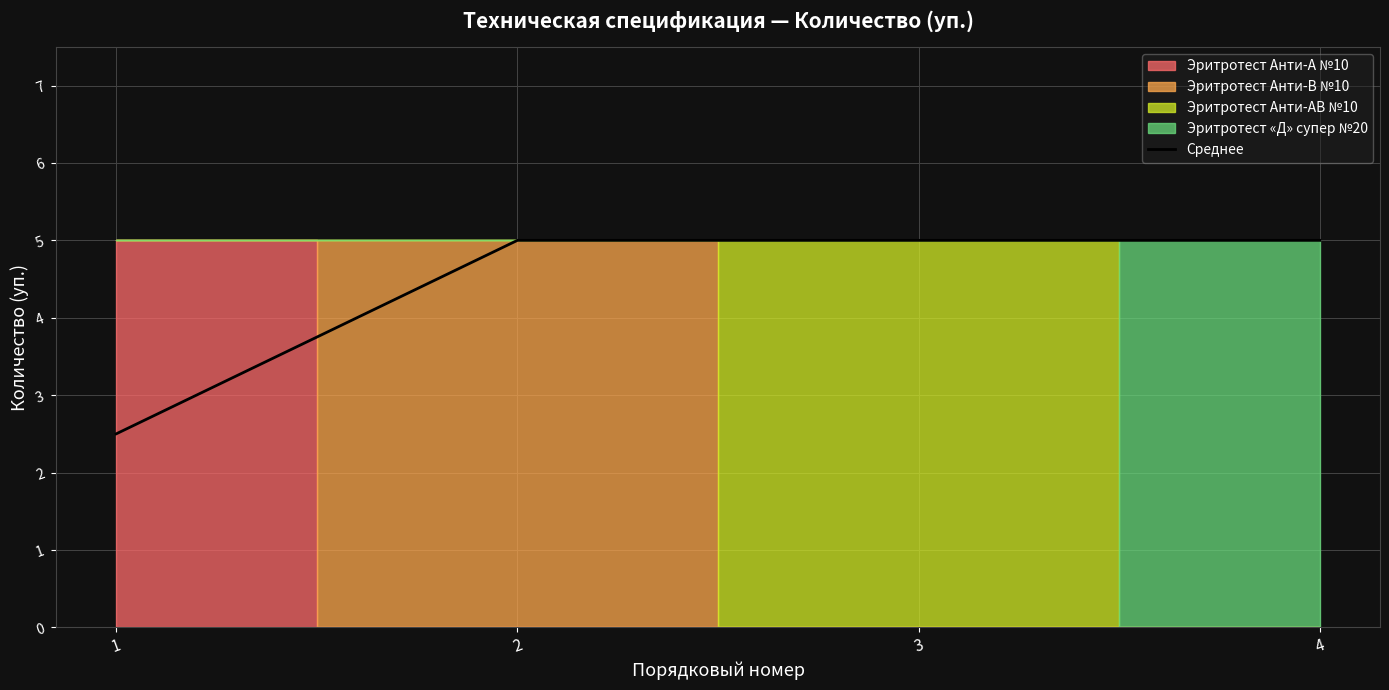

What is the ratio of the value at 1 to the value at 3?

0.5